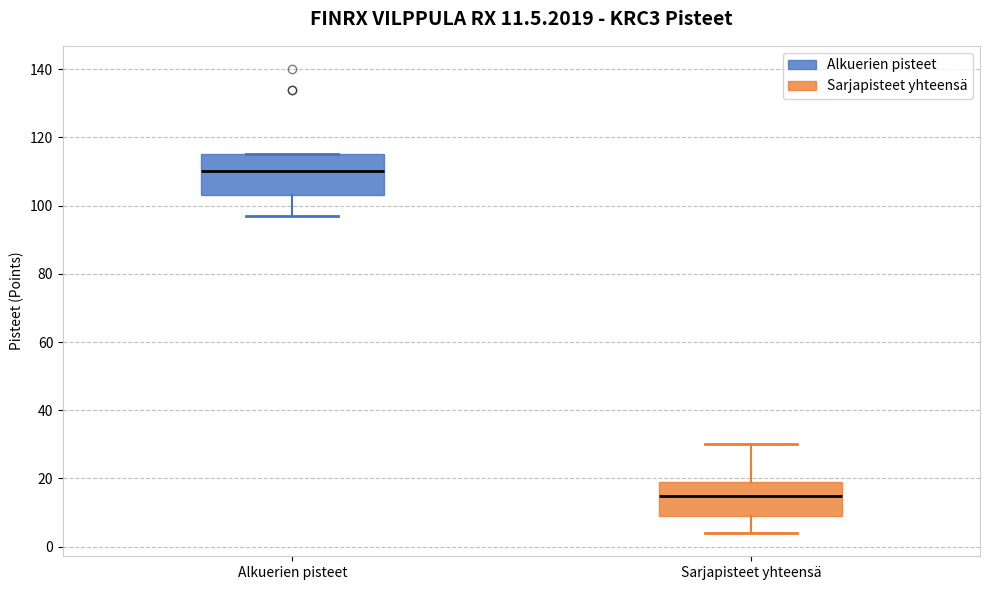

Which box's median line is the lowest?

Sarjapisteet yhteensä